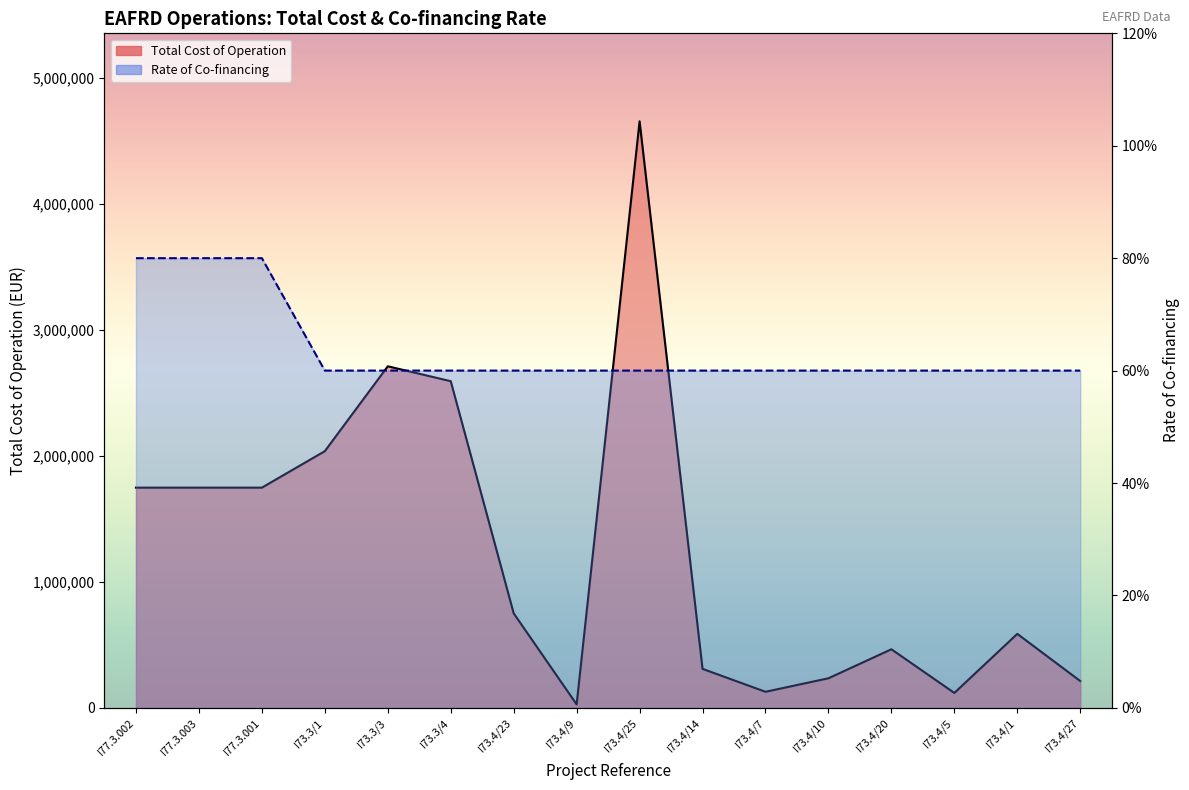

What is the label of the 1st point from the right?

I73.4/27